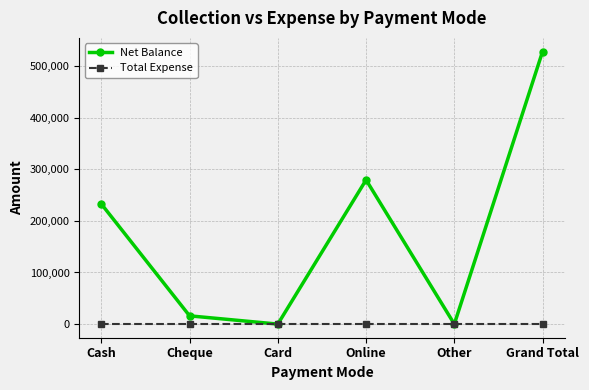

How many series are shown in this chart?

2